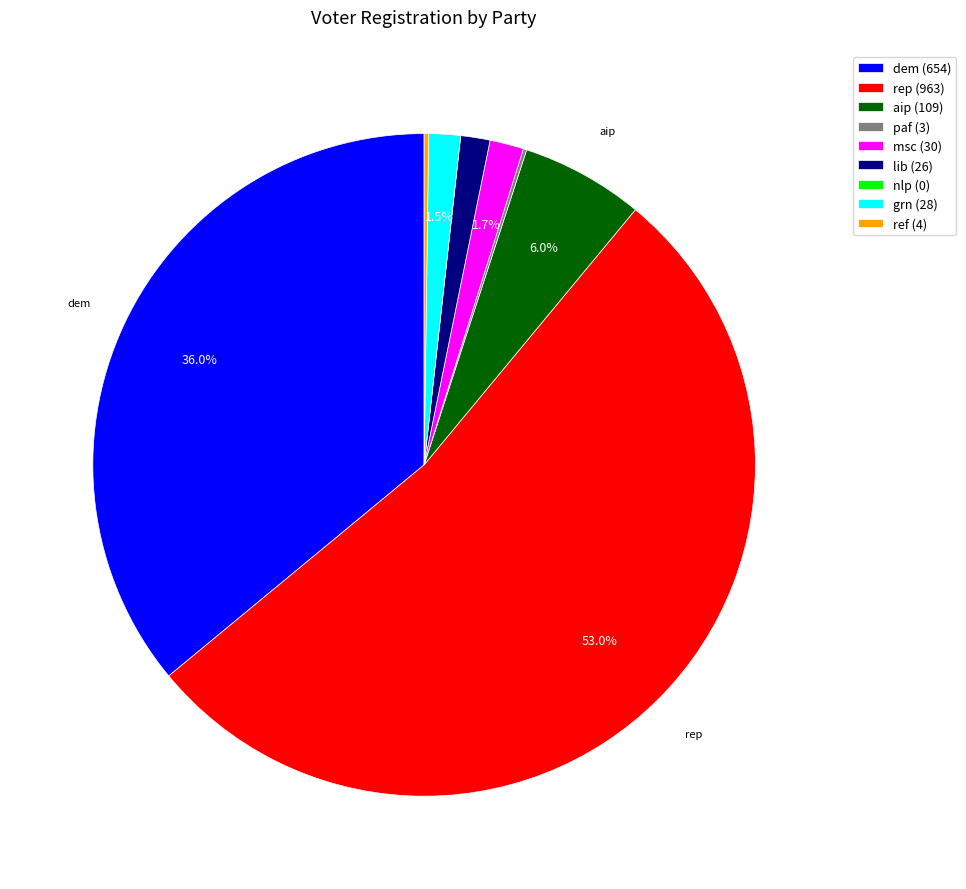

What portion of the pie excludes msc (30)?

98.3%